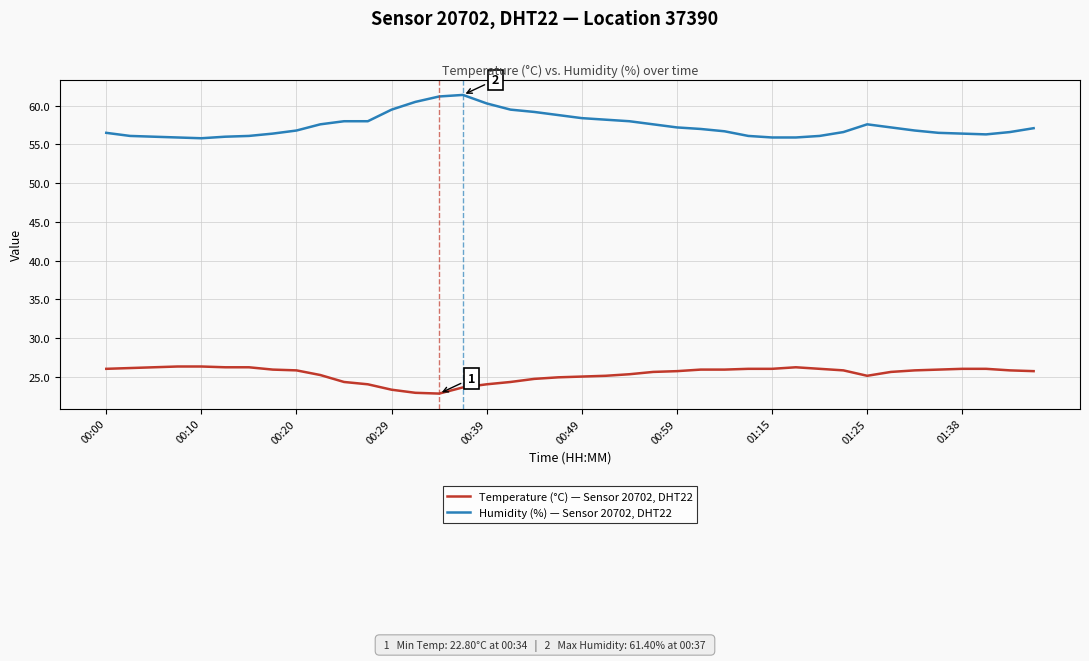

Does the chart display data point markers on the line(s)?

No